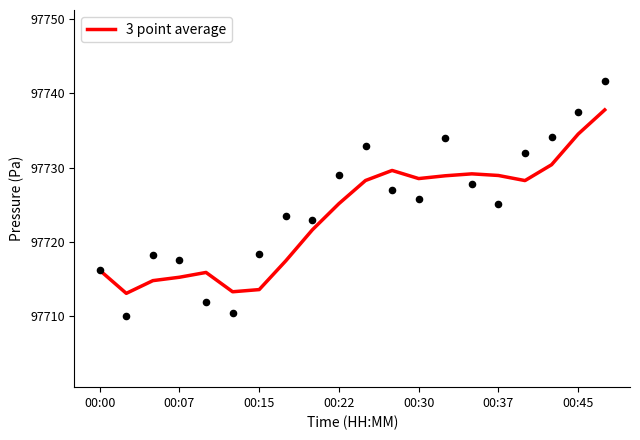

What is the maximum value for 3 point average?

97737.8